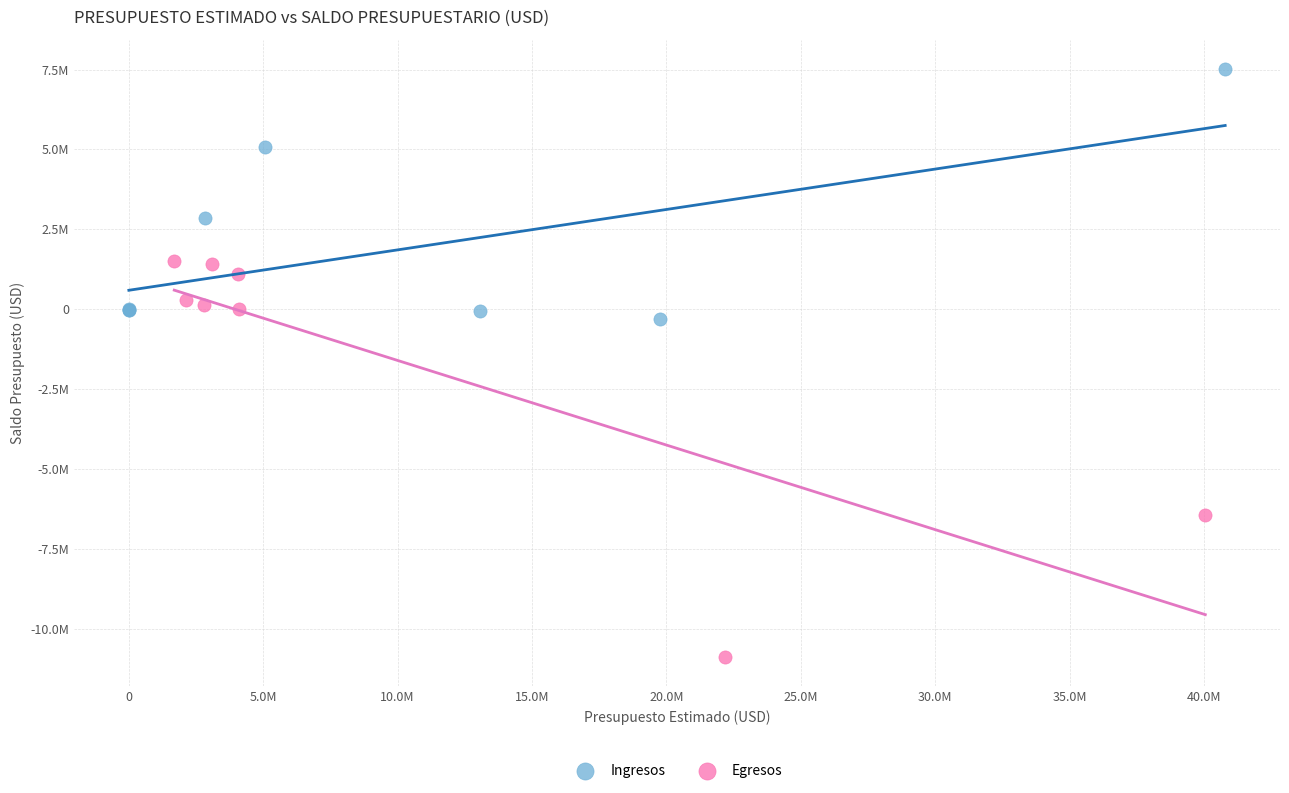

Which series has the widest spread of Y values?

Egresos